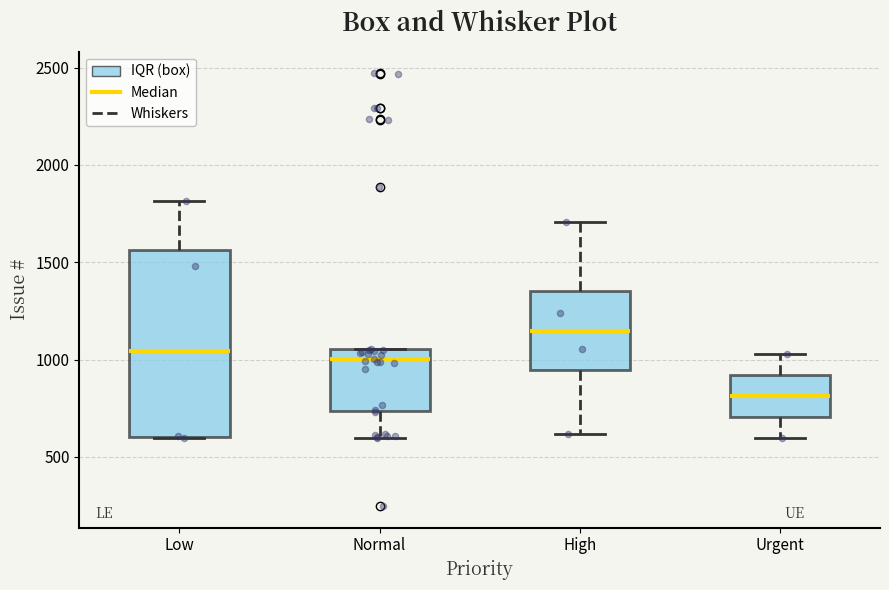

Which box is the tallest, from its lower edge to its upper edge?

Low